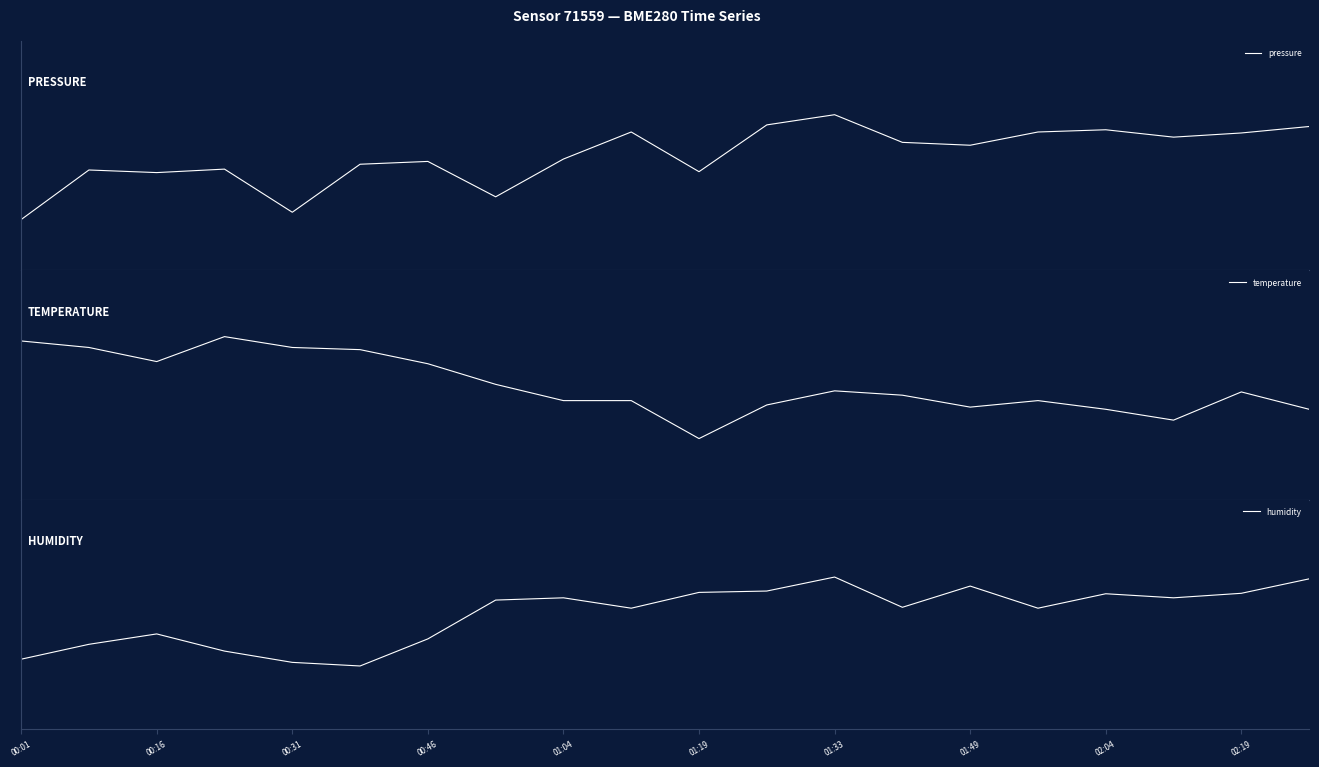

The value of temperature at 19 is -0.8. True or false?

True